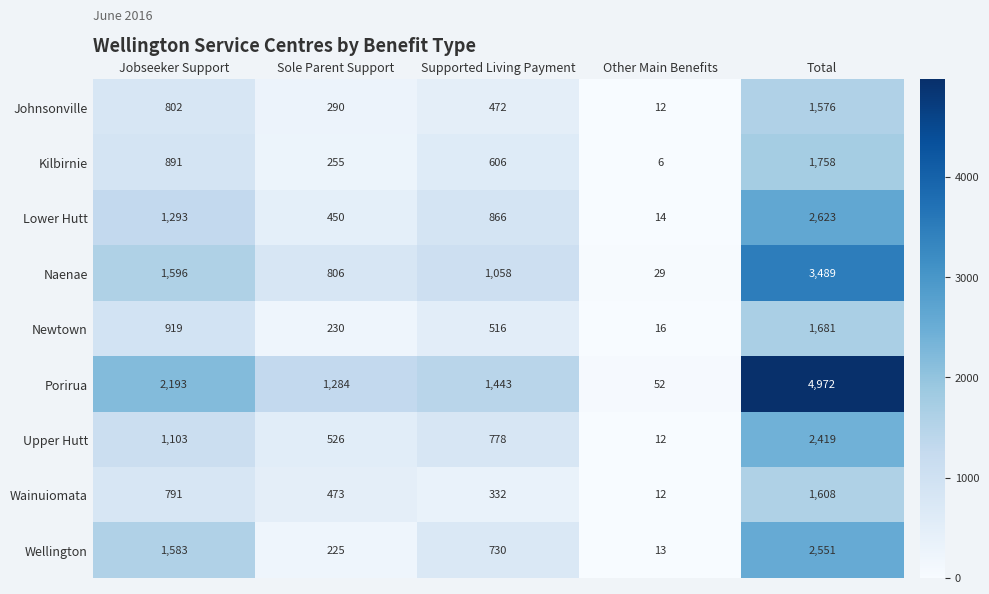

Count the Upper Hutt values in the range 526 to 1103.

3